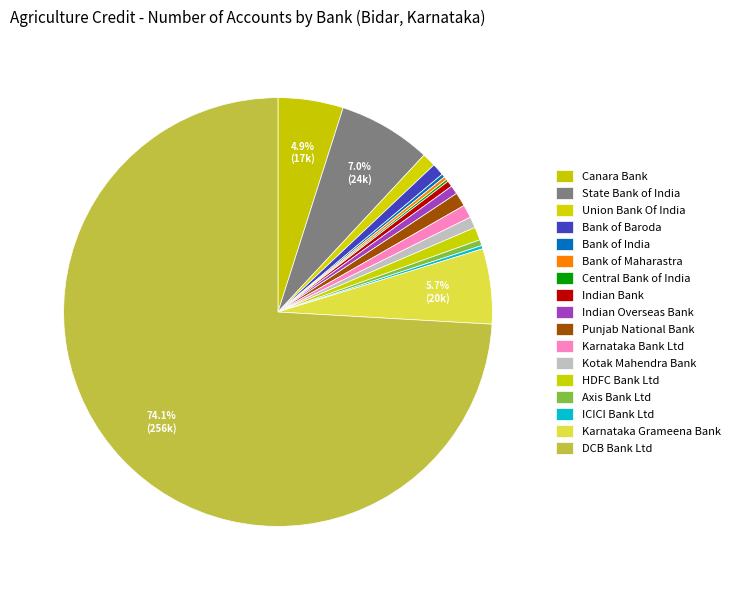

True or false: Axis Bank Ltd accounts for 9% of the total.

False